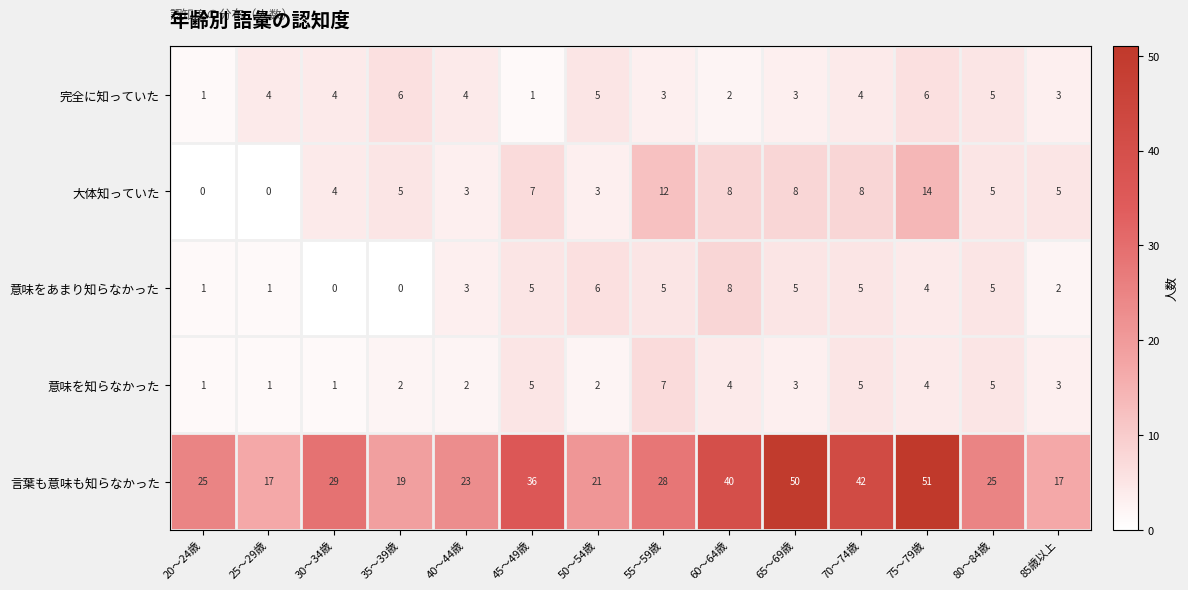

The value of 意味をあまり知らなかった at 30～34歳 is 5. True or false?

False